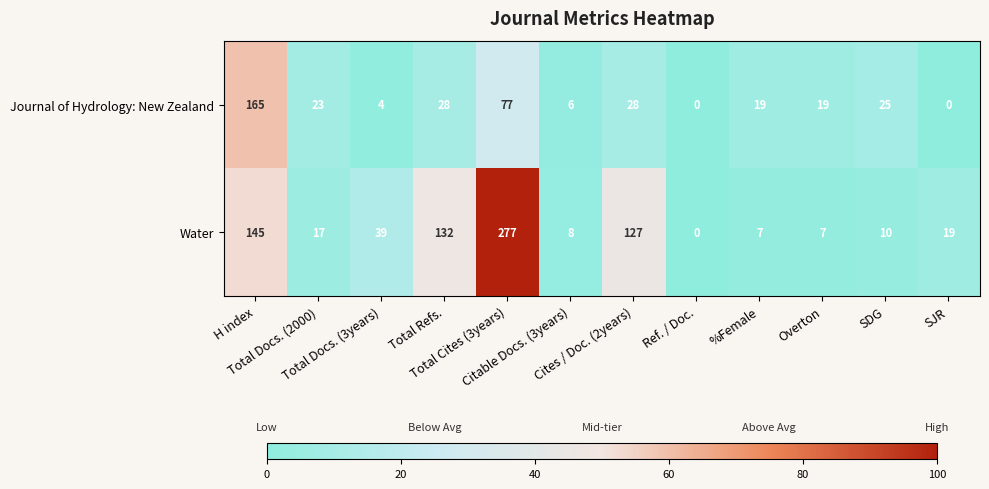

At how many categories does at least one series exceed 111?

4